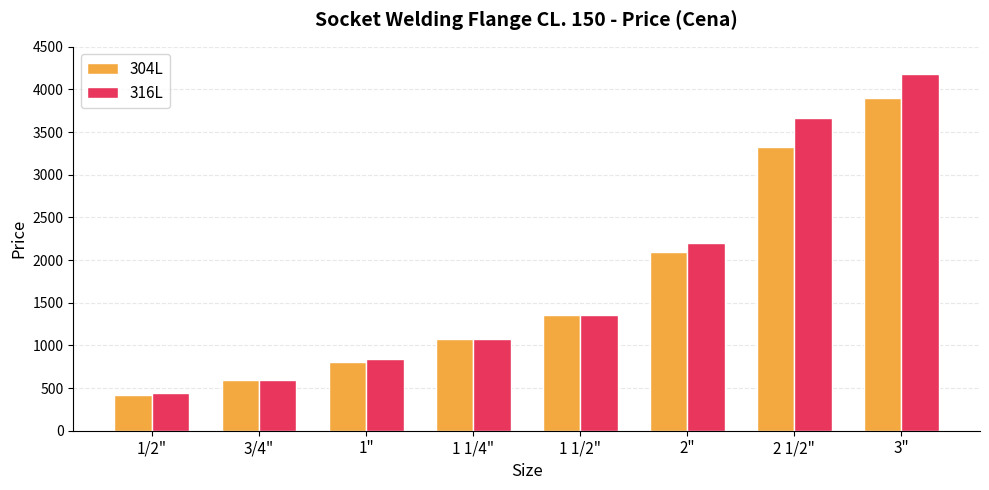

What position from the right is 1 1/2"?

4